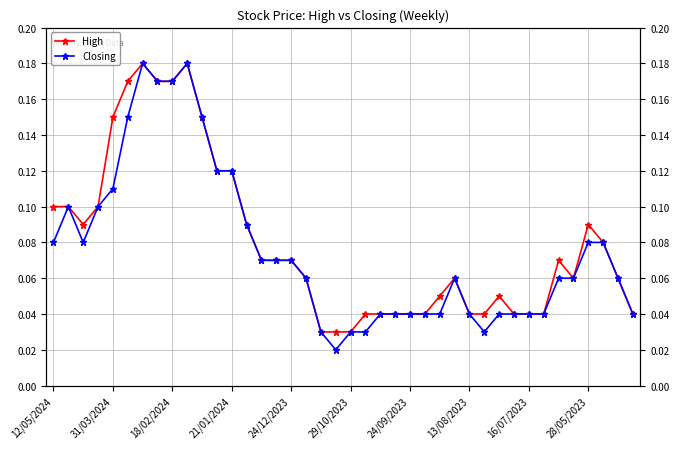

What is the sum of the Closing values at 32 and 14?

0.1